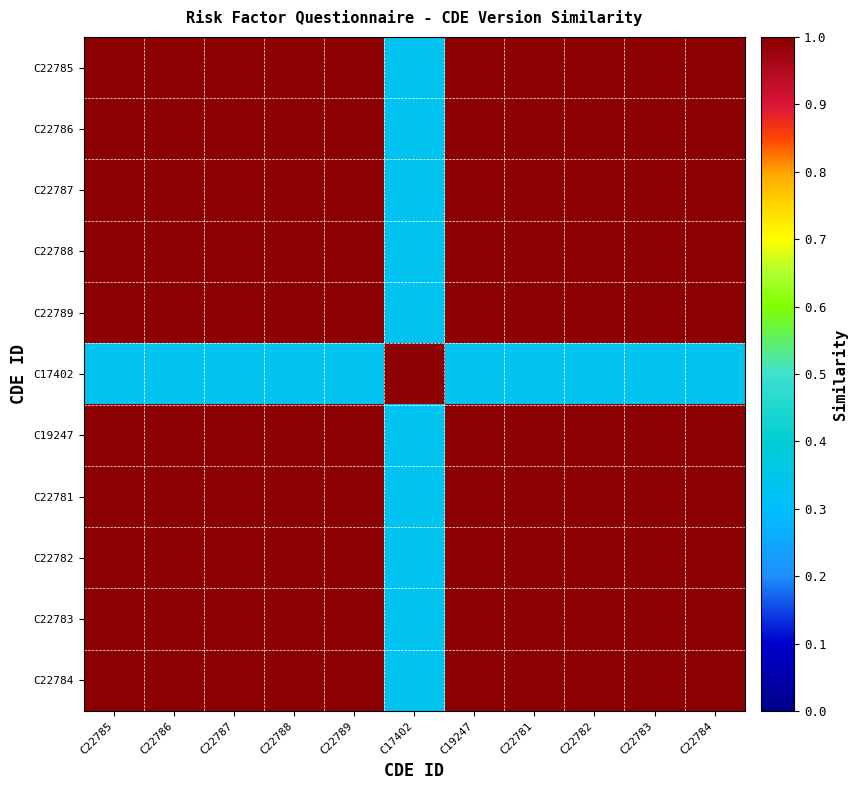

Between C19247 and C22785, which is larger?

C19247